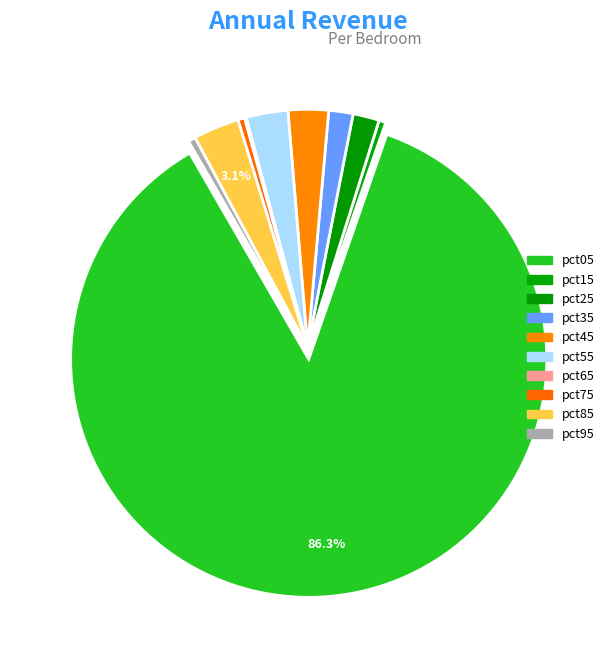

What is the total percentage of pct75 and pct25?

2.2%